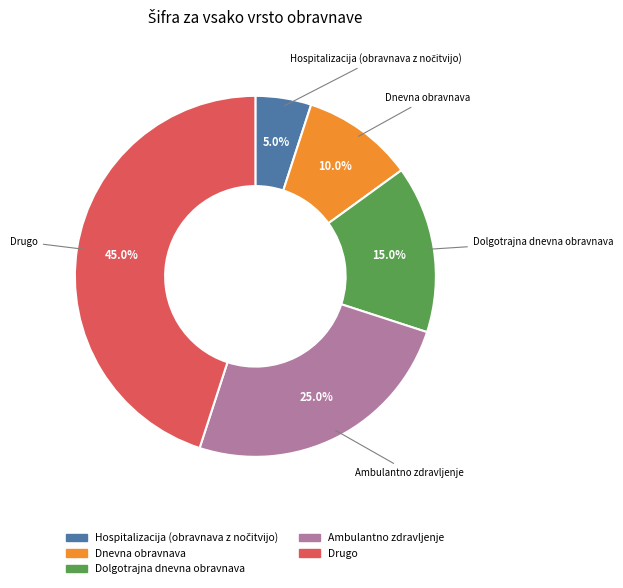

What percentage is the Dnevna obravnava slice, to the nearest percent?

10%